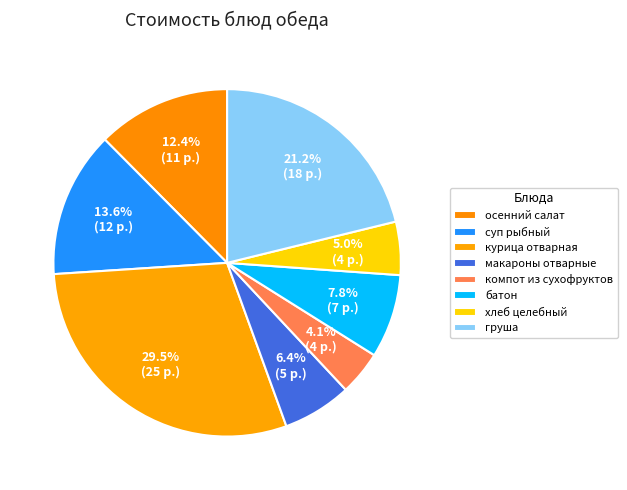

True or false: макароны отварные accounts for 1% of the total.

False